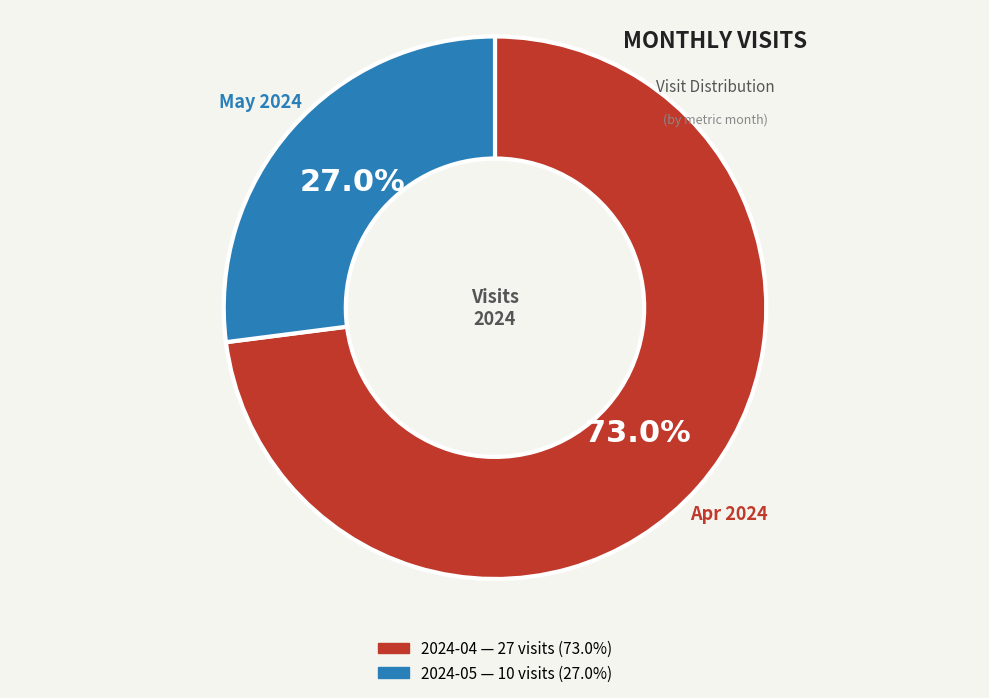

To the nearest percent, what is the difference between the largest and smallest slice percentages?

46%